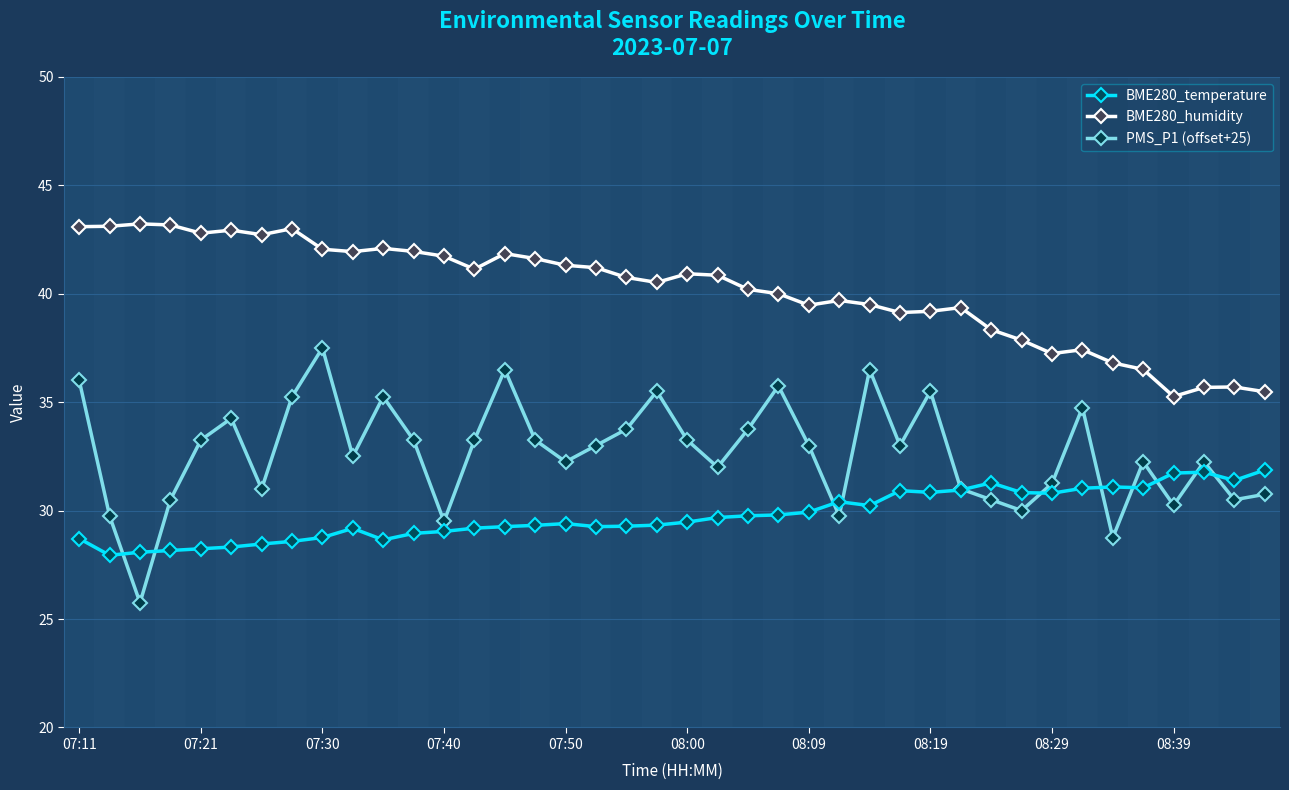

True or false: BME280_humidity and PMS_P1 (offset+25) cross at least once.

False